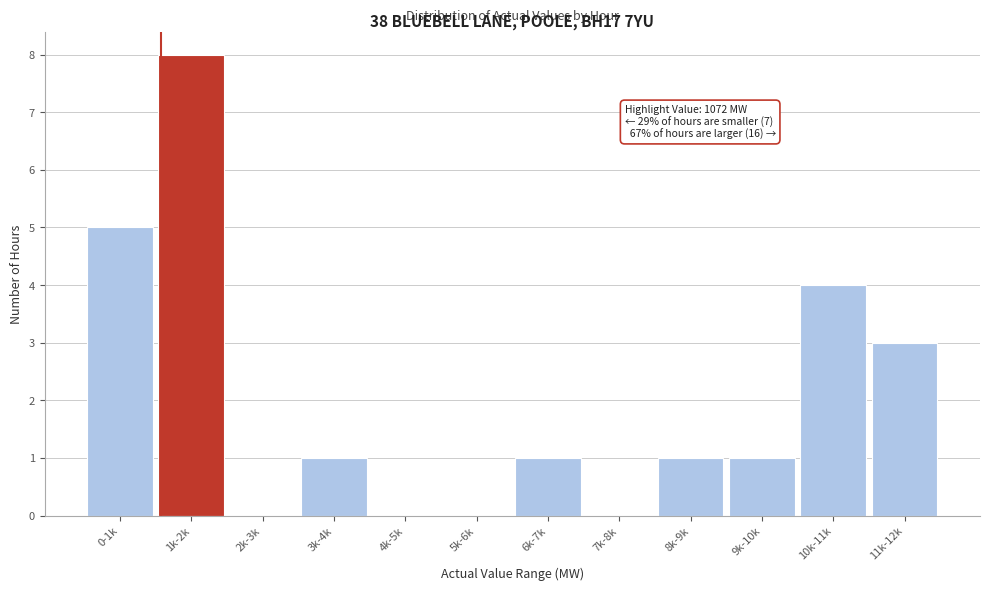

Reading right to left, transcribe all the data shown in this chart.

11k-12k=3	10k-11k=4	9k-10k=1	8k-9k=1	7k-8k=0	6k-7k=1	5k-6k=0	4k-5k=0	3k-4k=1	2k-3k=0	1k-2k=8	0-1k=5